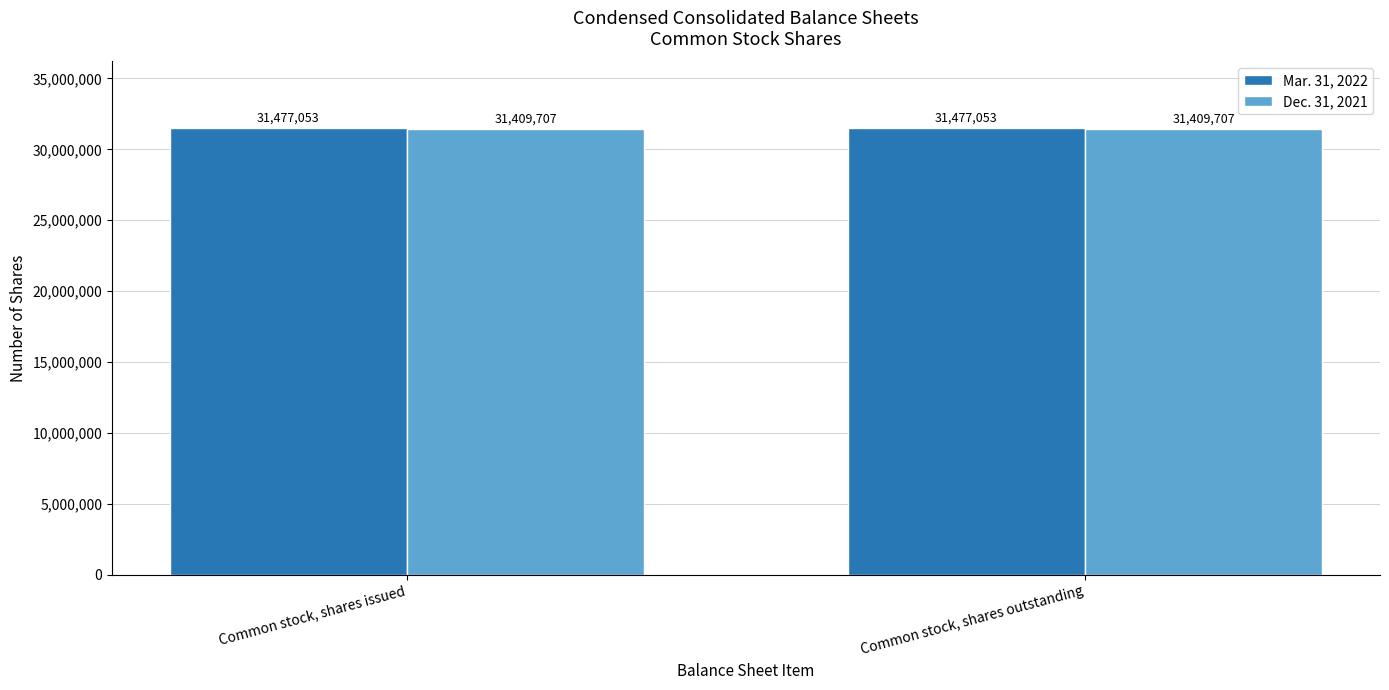

What is the total value across all series at Common stock, shares outstanding?

62886760